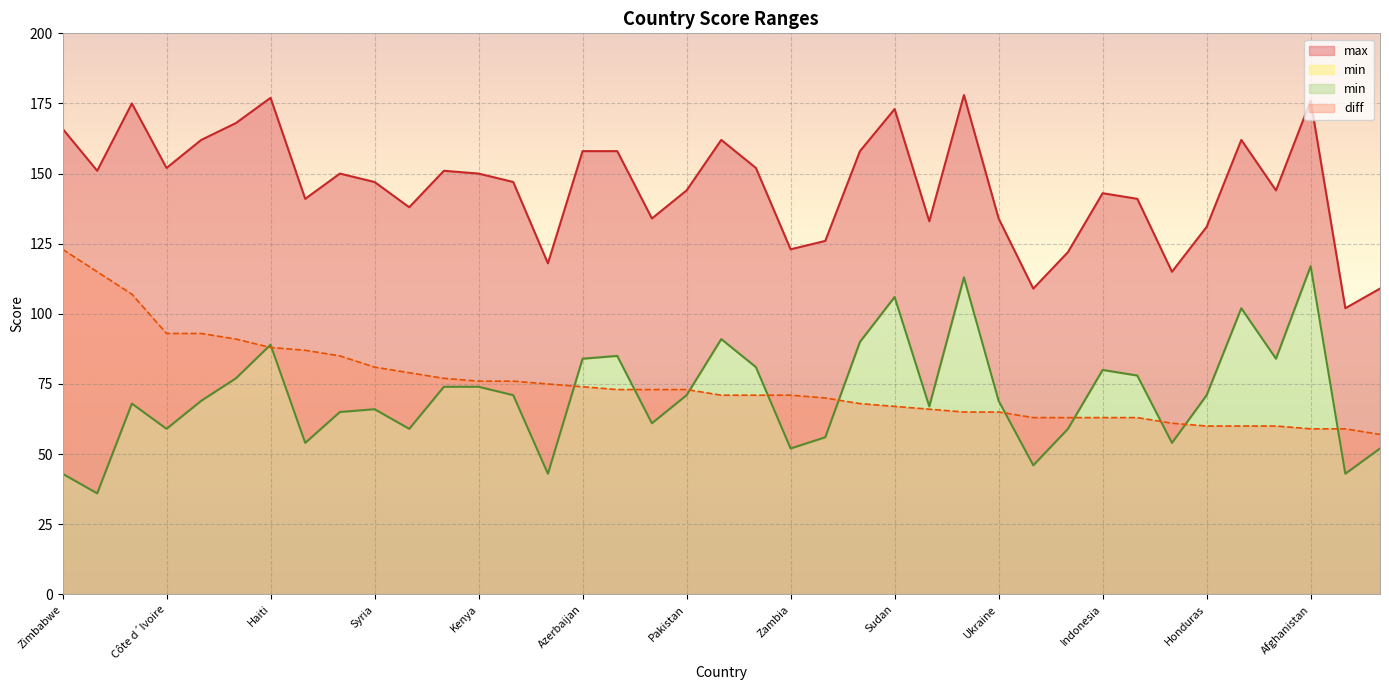

Is it true that max equals 244 at Papua New Guinea?

False